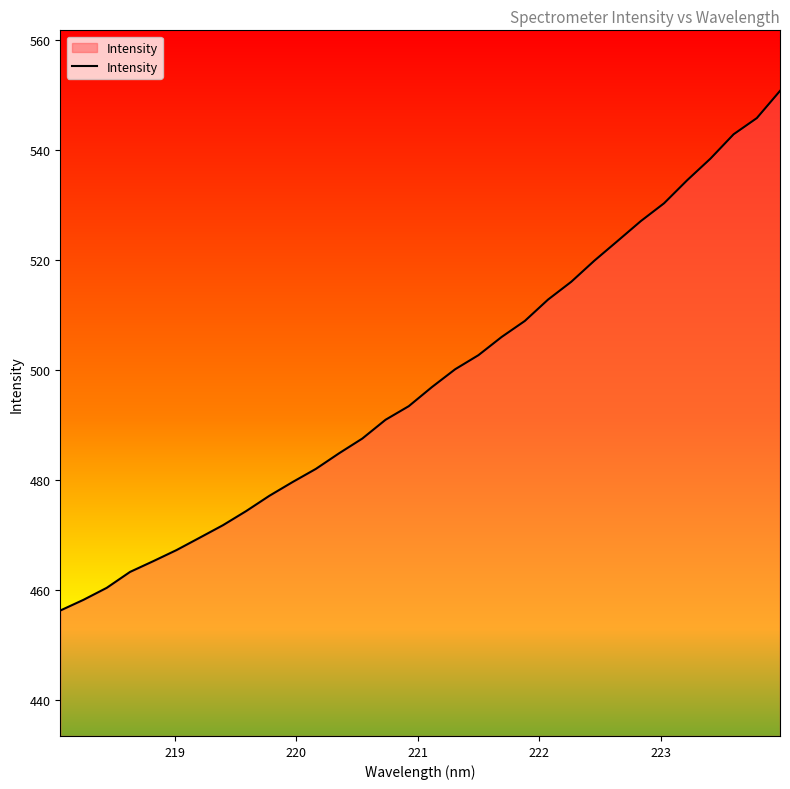

What is the difference between the maximum and minimum values?

94.5